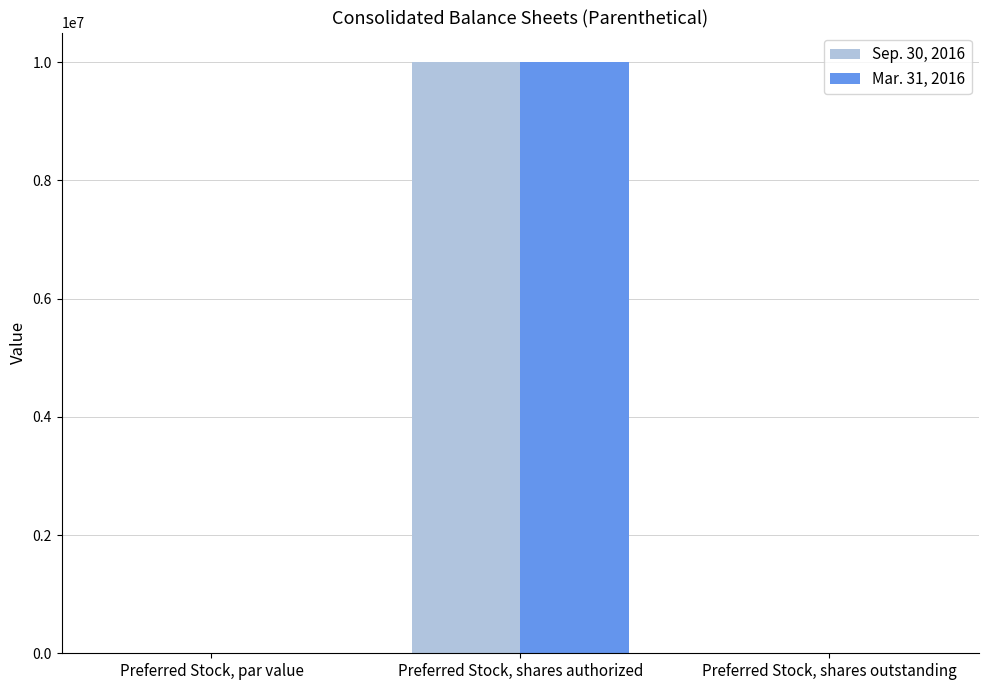

What is the sum of all Mar. 31, 2016 values?

10000000.0